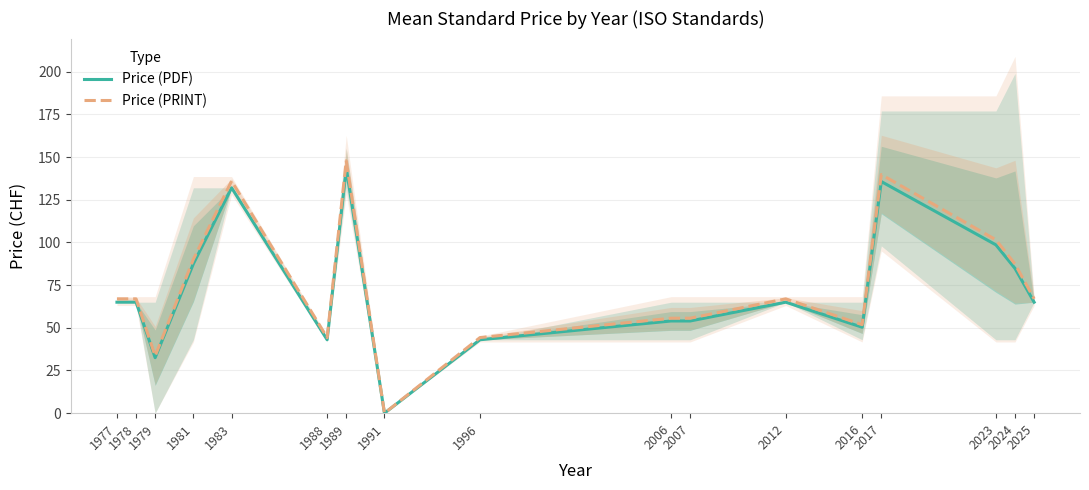

Which series has the largest range (max minus min)?

Price (PRINT)